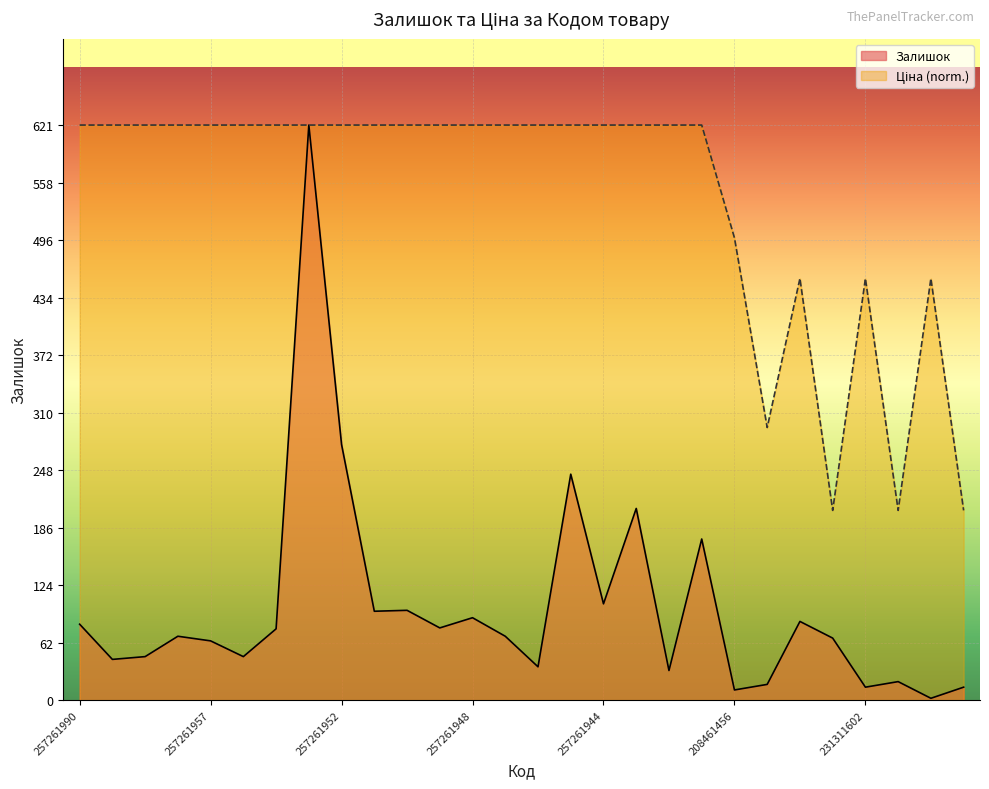

What is the value of the Ціна point at the 20th from the left?

621.0